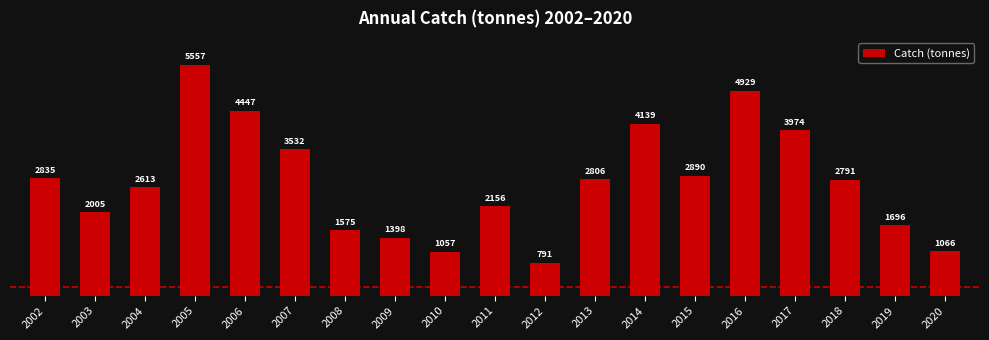

Between 2014 and 2005, which is larger?

2005